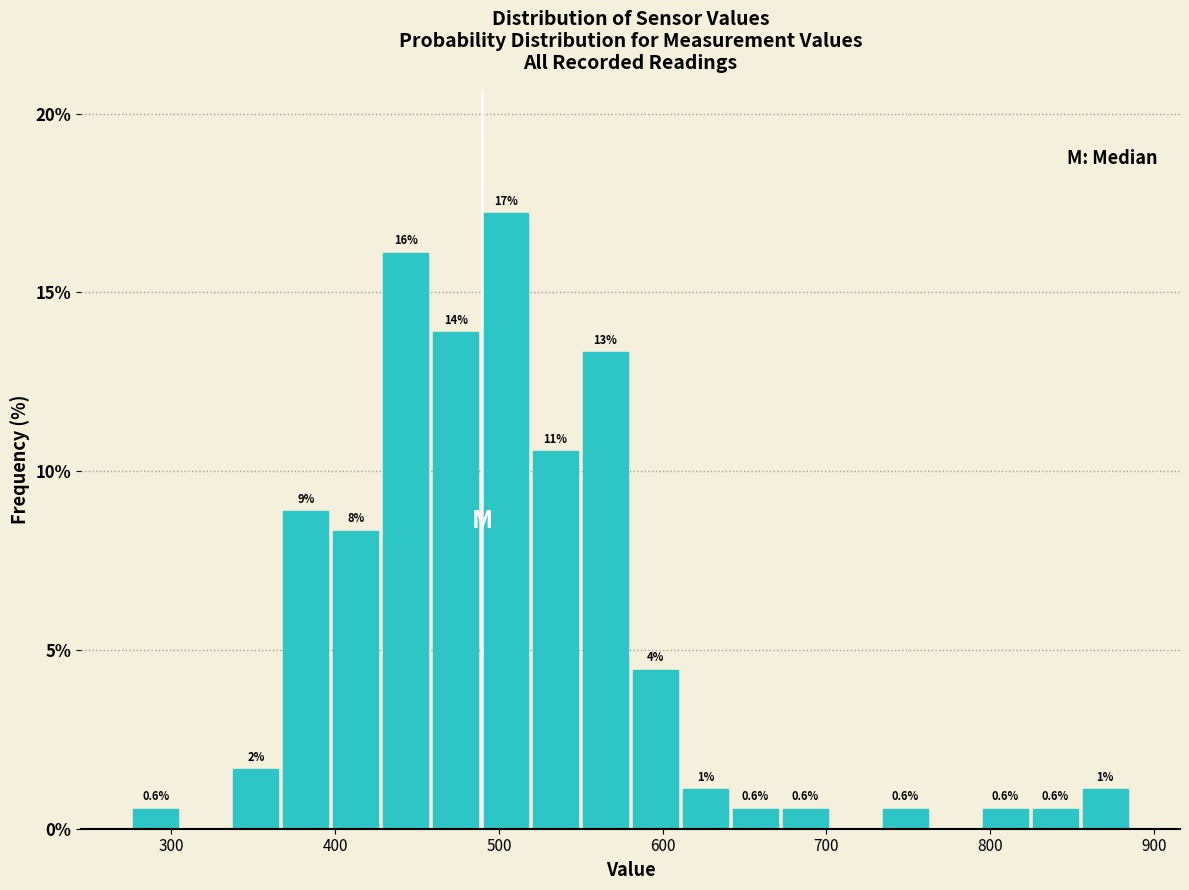

Around what value on the x-axis is the tallest bar? Give the approximate position of its centre, as read against the axis.

500